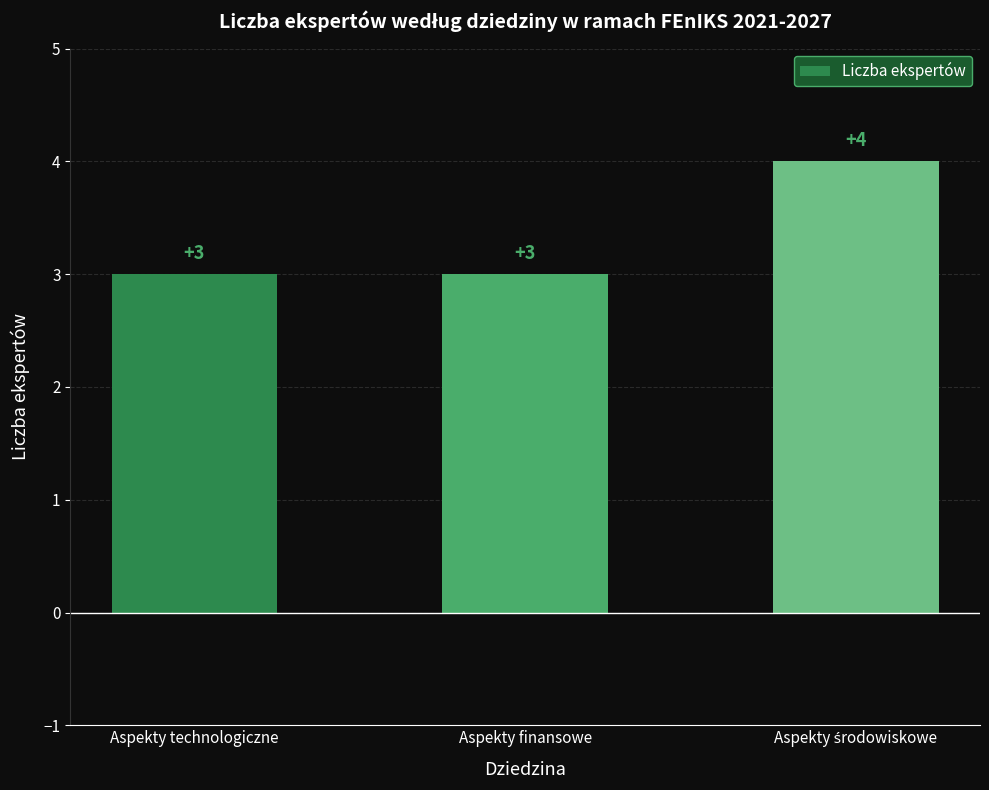

How many categories are shown in the chart?

3